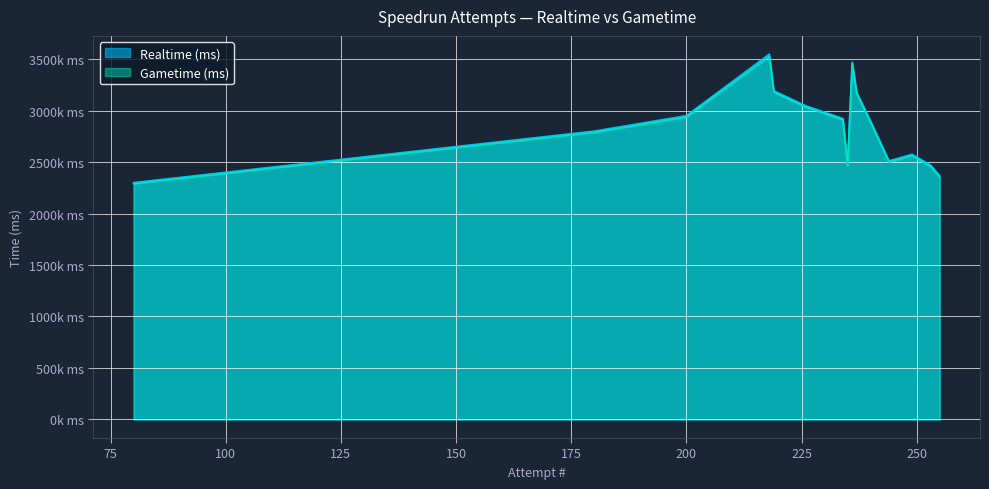

True or false: Realtime (ms) has a value of 2897622 at 240.

True